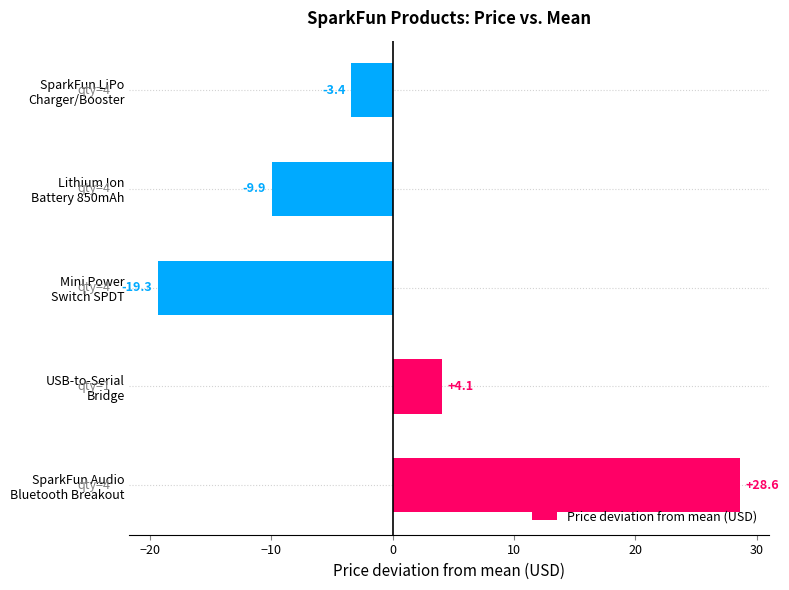

Reading bottom to top, transcribe all the data shown in this chart.

28.6	4.1	-19.3	-9.9	-3.4